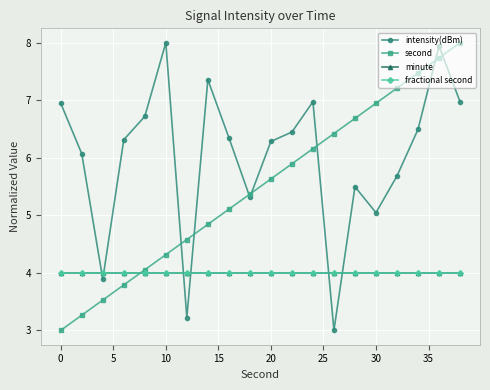

Is this an area chart (filled region under the line)?

No